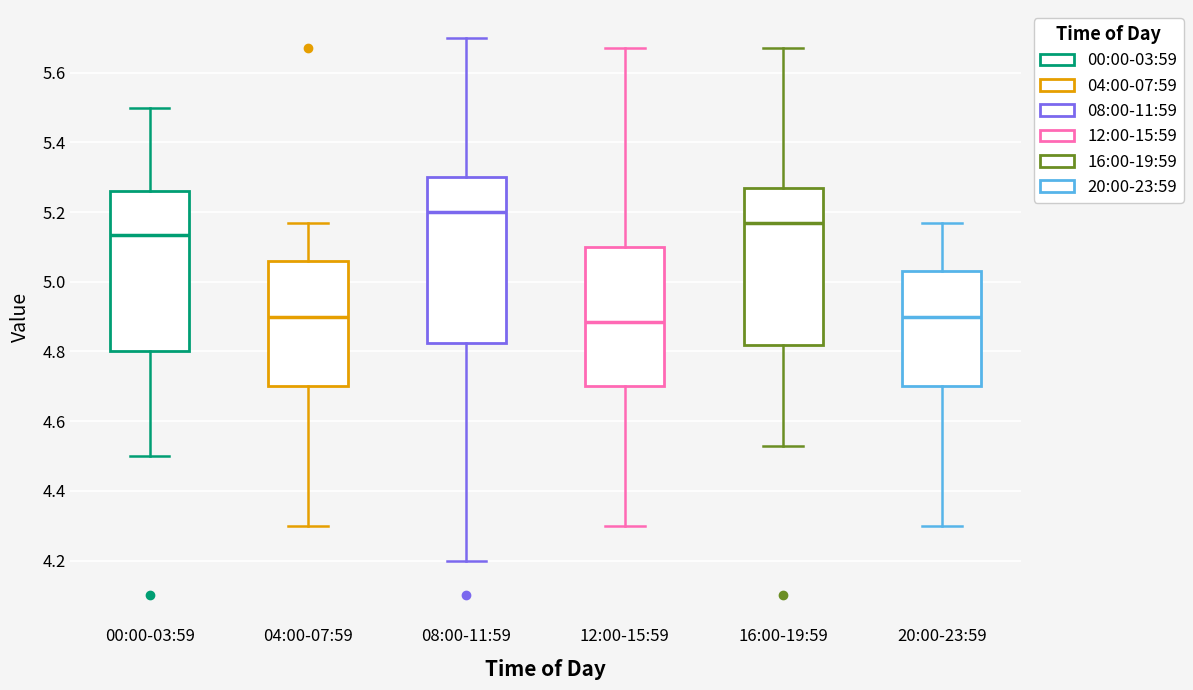

Reading left to right, read every box against the y-axis: the position of its median line, the range the box covers, and the ends of its whiskers. The values are not printed on the chart, so give them approximately, as read against the axis.

00:00-03:59: median 5.14, box 4.80 to 5.26, whiskers 4.50 to 5.50
04:00-07:59: median 4.90, box 4.70 to 5.06, whiskers 4.30 to 5.18
08:00-11:59: median 5.20, box 4.82 to 5.30, whiskers 4.20 to 5.70
12:00-15:59: median 4.88, box 4.70 to 5.10, whiskers 4.30 to 5.68
16:00-19:59: median 5.18, box 4.82 to 5.28, whiskers 4.54 to 5.68
20:00-23:59: median 4.90, box 4.70 to 5.04, whiskers 4.30 to 5.18